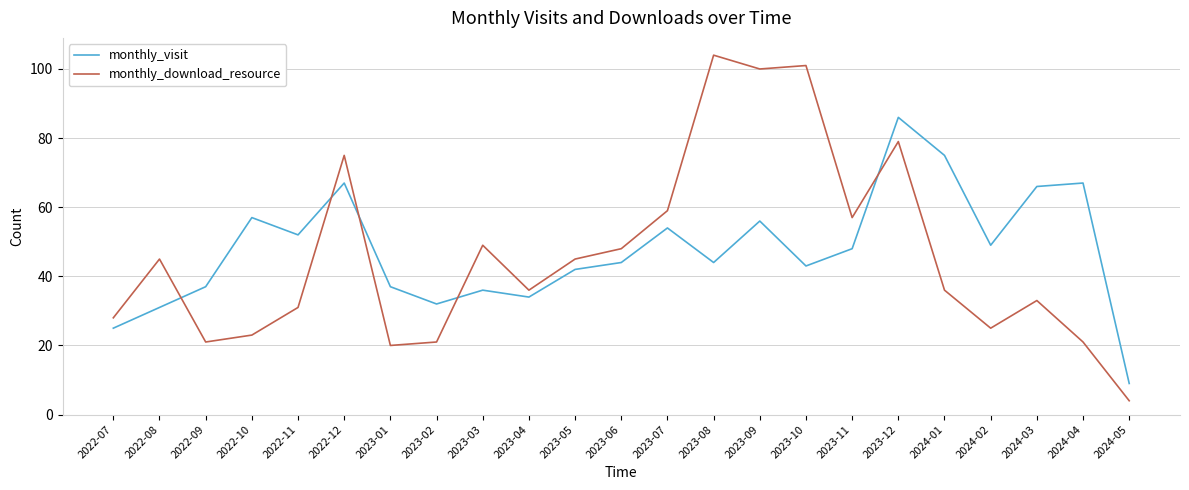

What is the total value across all series at 2022-09?

58